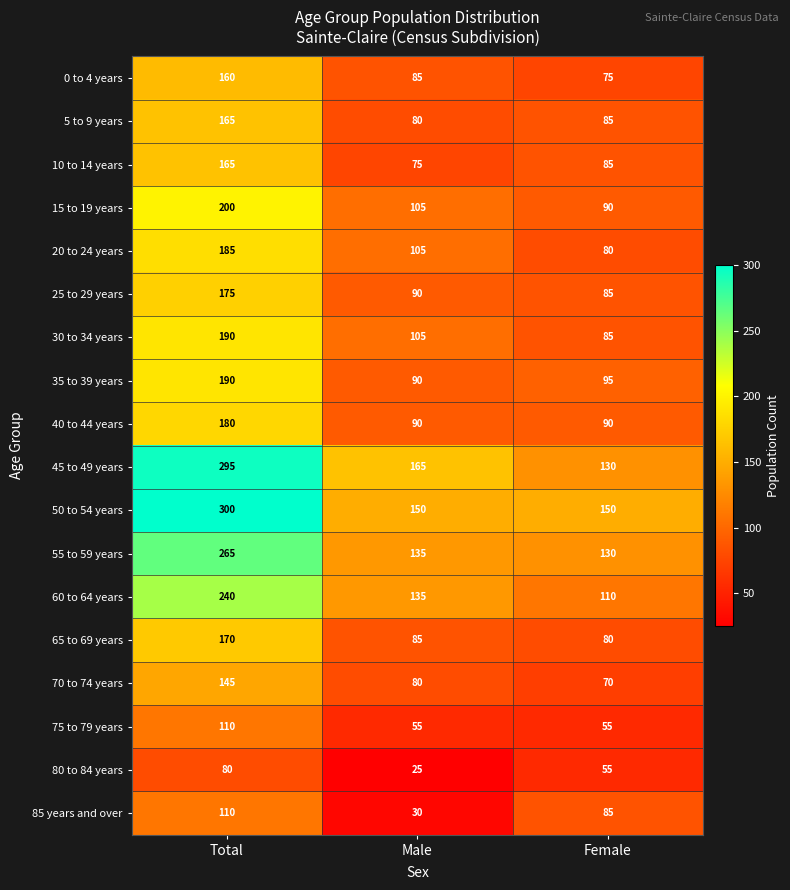

True or false: 75 to 79 years has a value of 96 at Male.

False